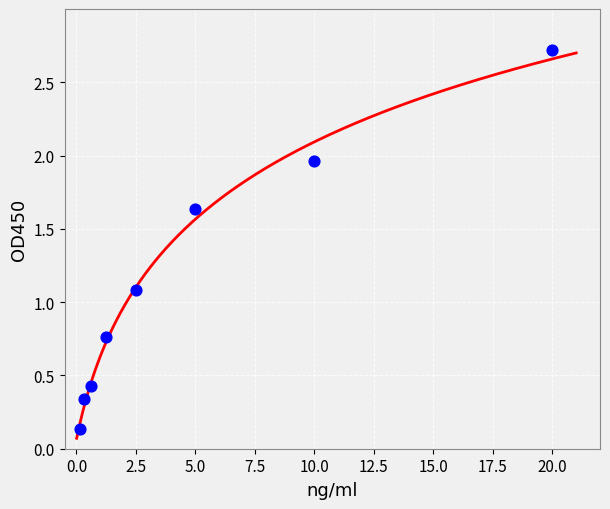

What is the average X value?

5.0